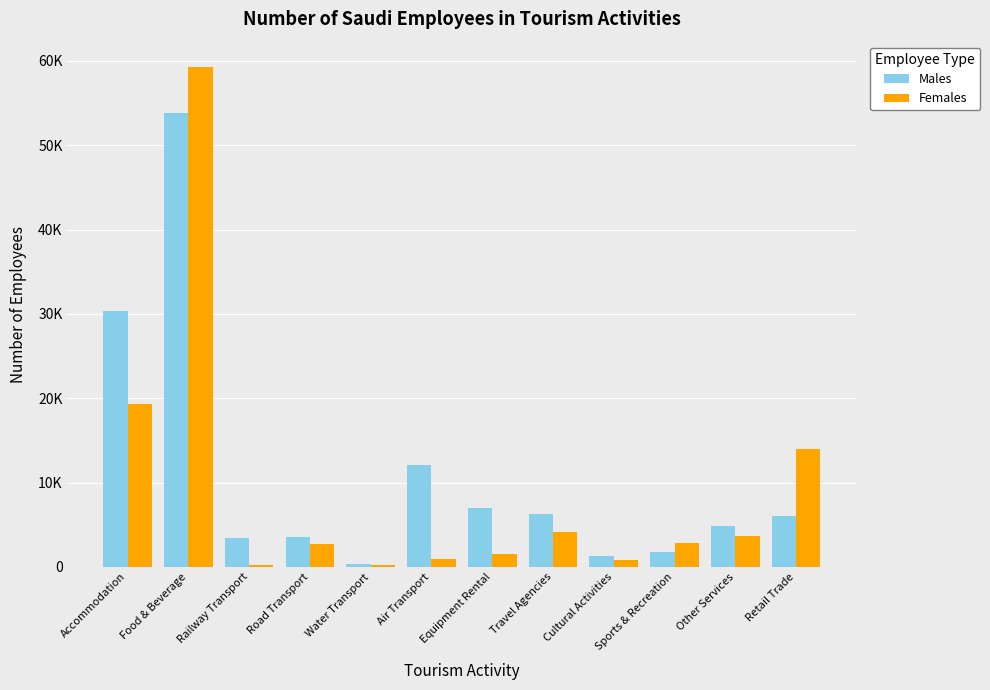

Which series has the largest total across all categories?

Males